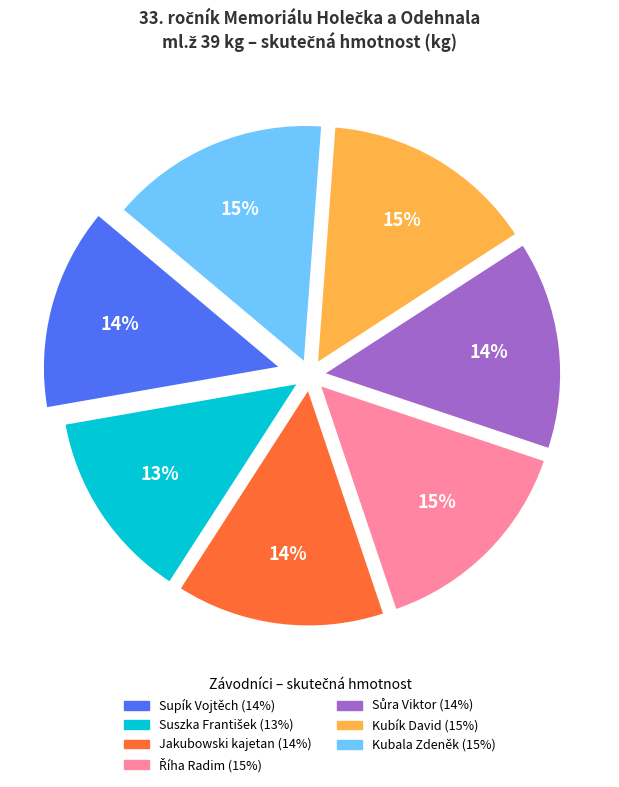

To the nearest percent, what is the difference between the largest and smallest slice percentages?

2%